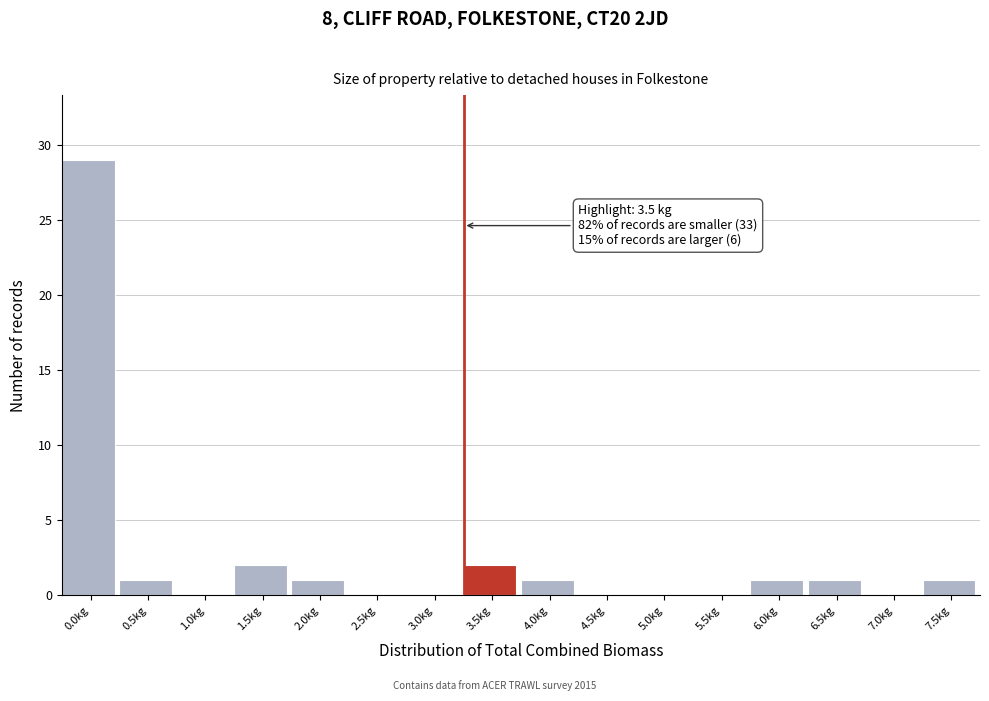

Reading left to right, extract all data points from this chart.

0.0kg=29	0.5kg=1	1.0kg=0	1.5kg=2	2.0kg=1	2.5kg=0	3.0kg=0	3.5kg=2	4.0kg=1	4.5kg=0	5.0kg=0	5.5kg=0	6.0kg=1	6.5kg=1	7.0kg=0	7.5kg=1